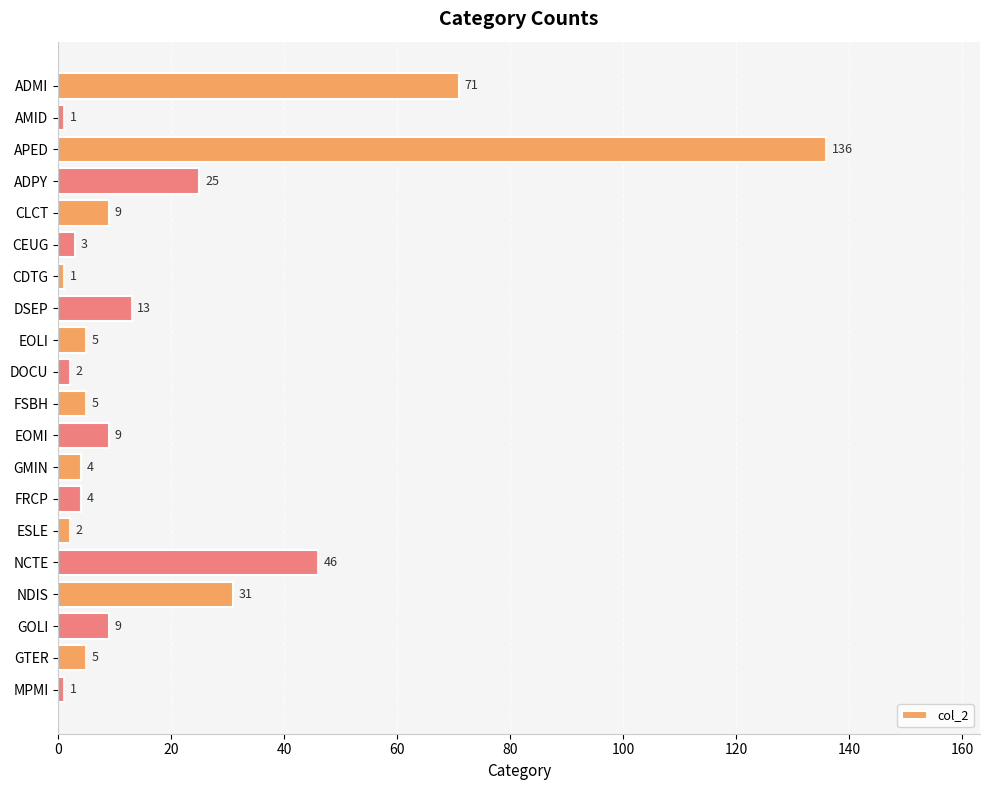

What is the difference between the values at EOLI and ADMI?

66